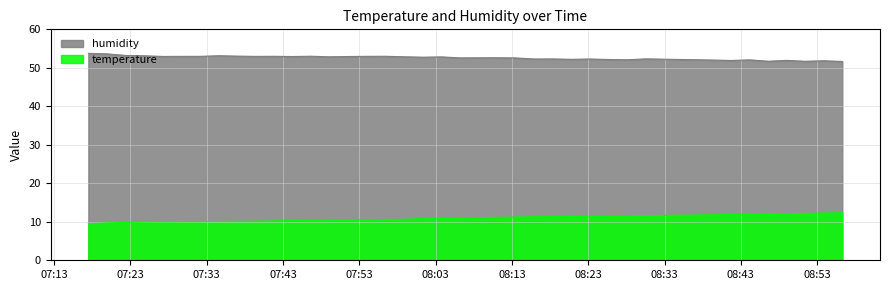

True or false: temperature and humidity intersect in this chart.

False